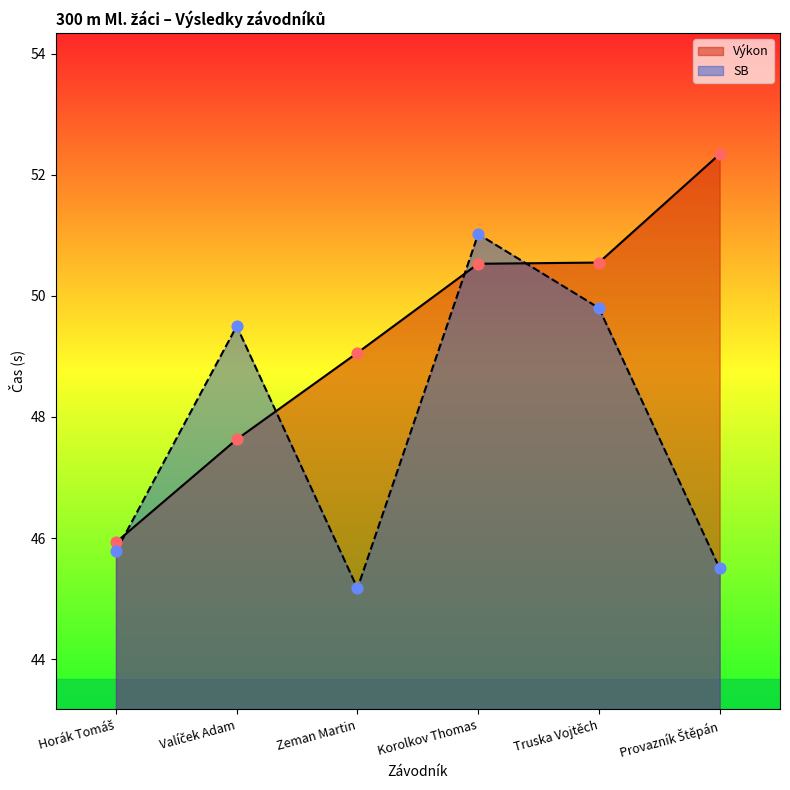

Which series reaches the maximum Y coordinate?

Výkon